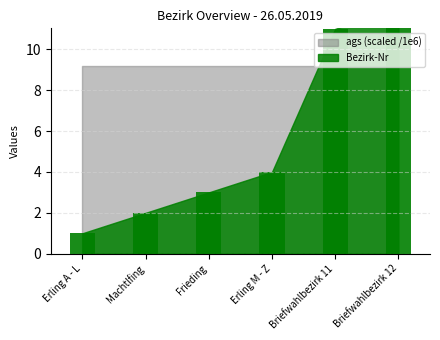

Rank the categories by value from highest to lowest.

Briefwahlbezirk 12, Briefwahlbezirk 11, Erling M - Z, Frieding, Machtlfing, Erling A - L